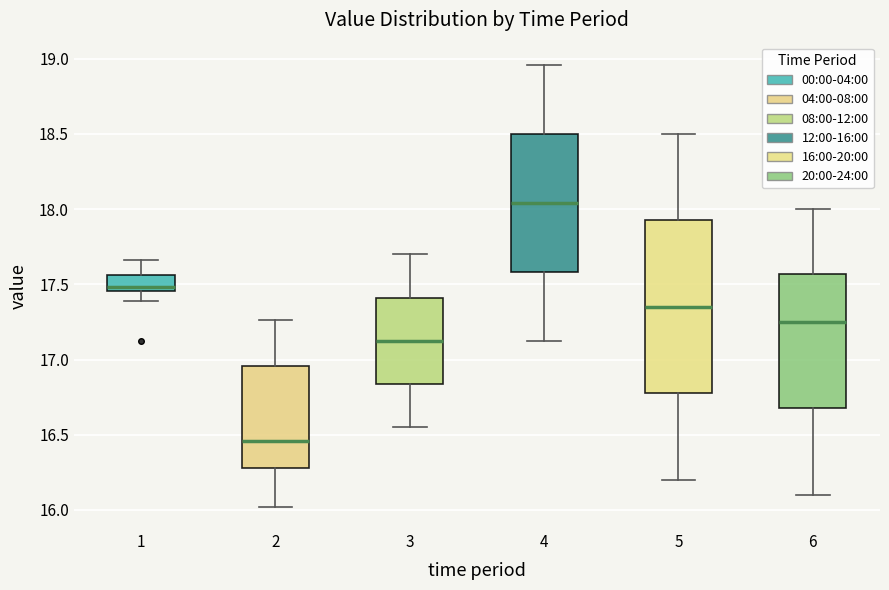

Reading left to right, read every box against the y-axis: the position of its median line, the range the box covers, and the ends of its whiskers. The values are not printed on the chart, so give them approximately, as read against the axis.

1: median 17.50, box 17.45 to 17.55, whiskers 17.40 to 17.65
2: median 16.45, box 16.30 to 16.95, whiskers 16.00 to 17.25
3: median 17.15, box 16.85 to 17.40, whiskers 16.55 to 17.70
4: median 18.05, box 17.60 to 18.50, whiskers 17.10 to 18.95
5: median 17.35, box 16.80 to 17.95, whiskers 16.20 to 18.50
6: median 17.25, box 16.70 to 17.55, whiskers 16.10 to 18.00